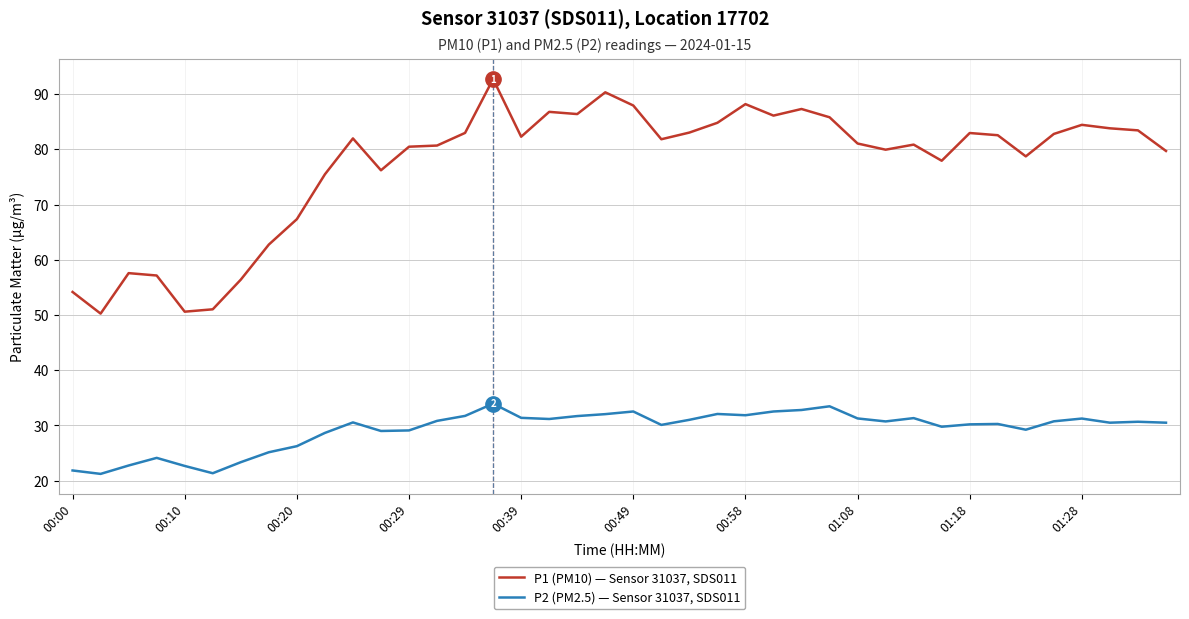

What is the average value of the P2 (PM2.5) — Sensor 31037, SDS011 series?

29.3